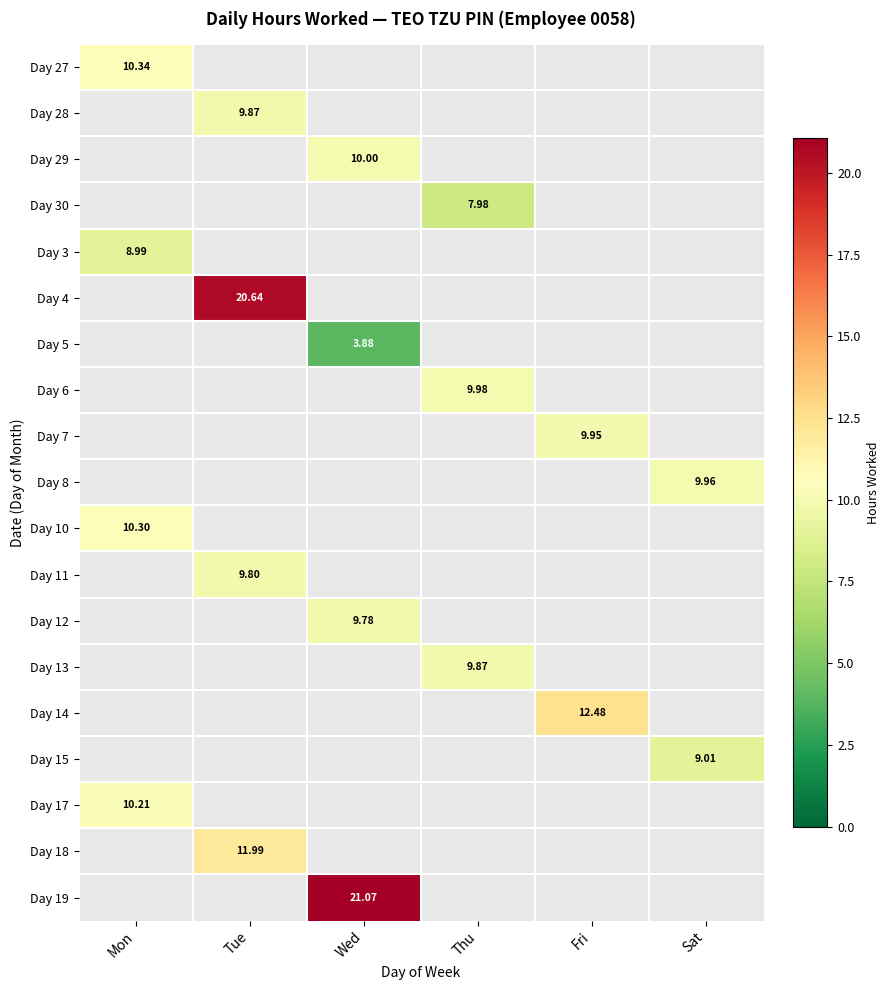

Is it true that Day 30 equals 8.0 at Thu?

True